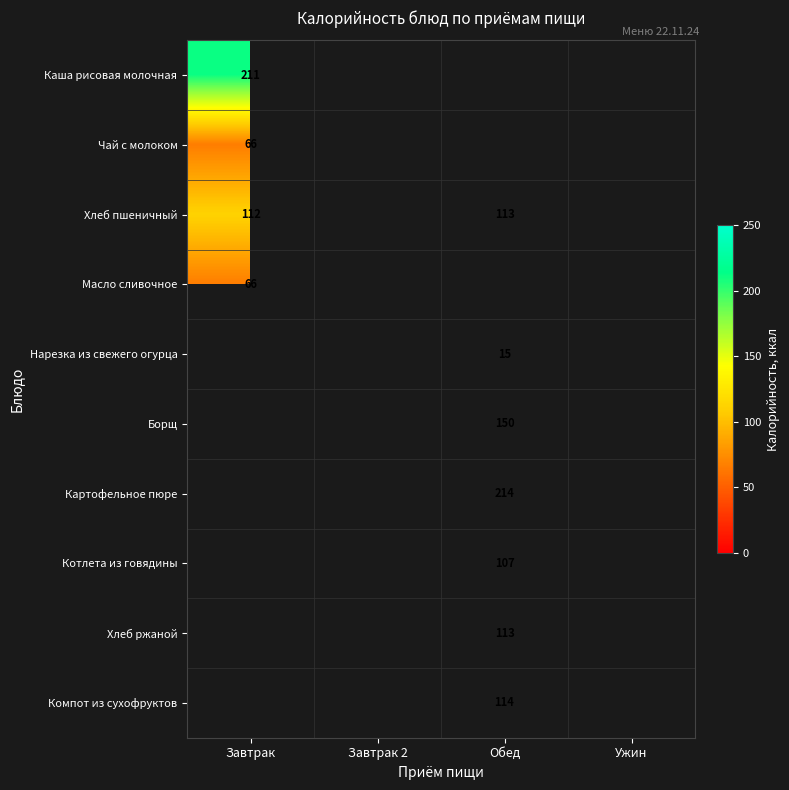

Is it true that Нарезка из свежего огурца equals 9 at Обед?

False